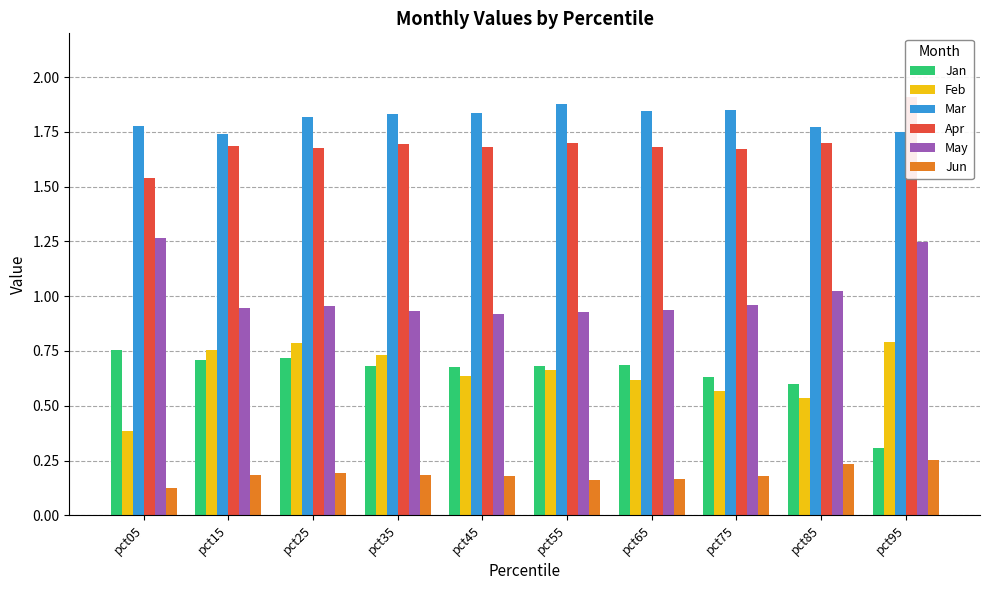

Which label corresponds to the largest value in the chart?

pct95